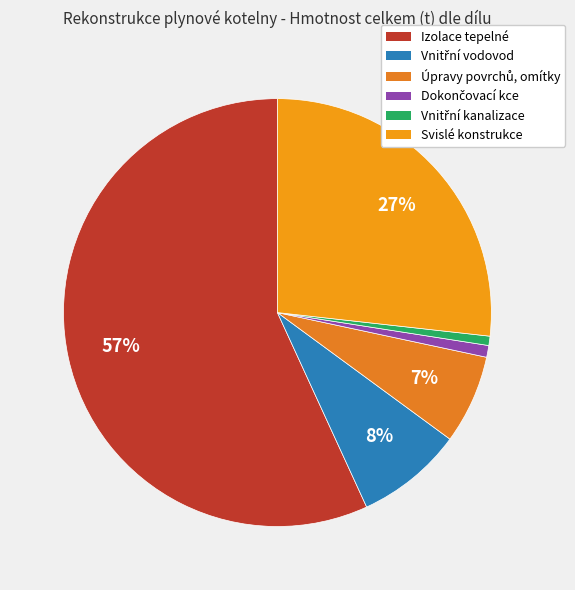

Which slice is the largest?

Izolace tepelné